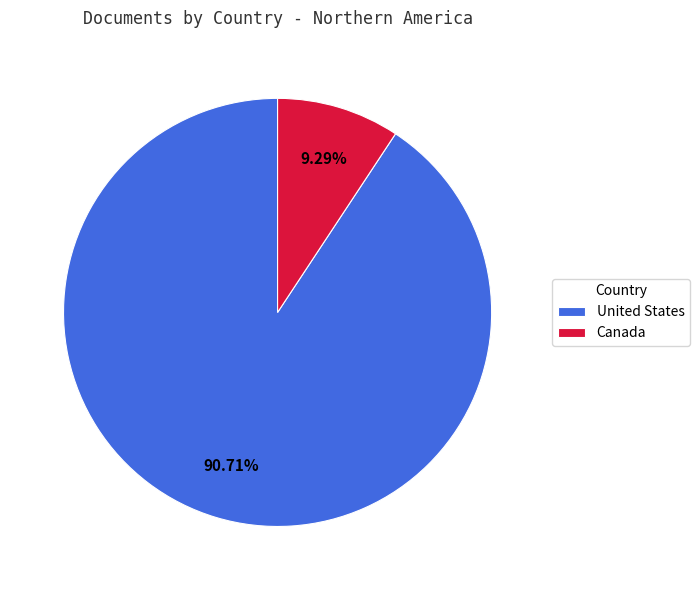

What percentage is NOT represented by Canada?

90.7%